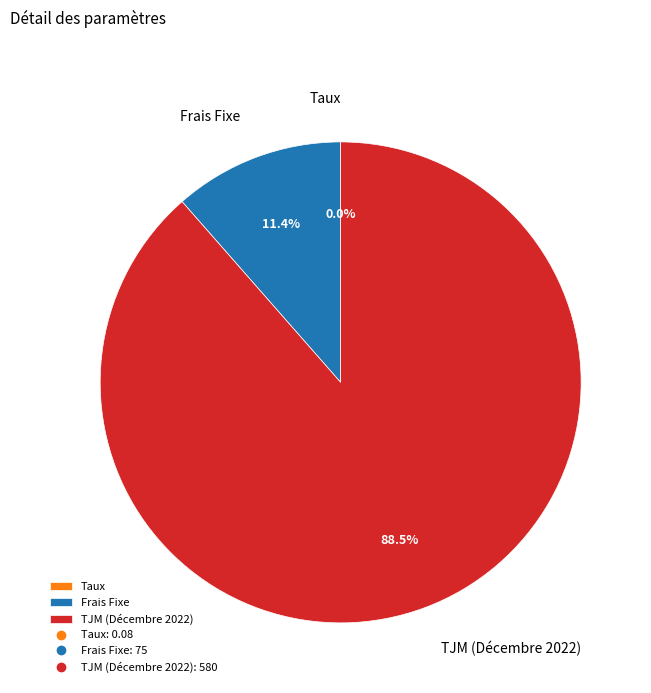

Does Frais Fixe represent more than half of the total?

No